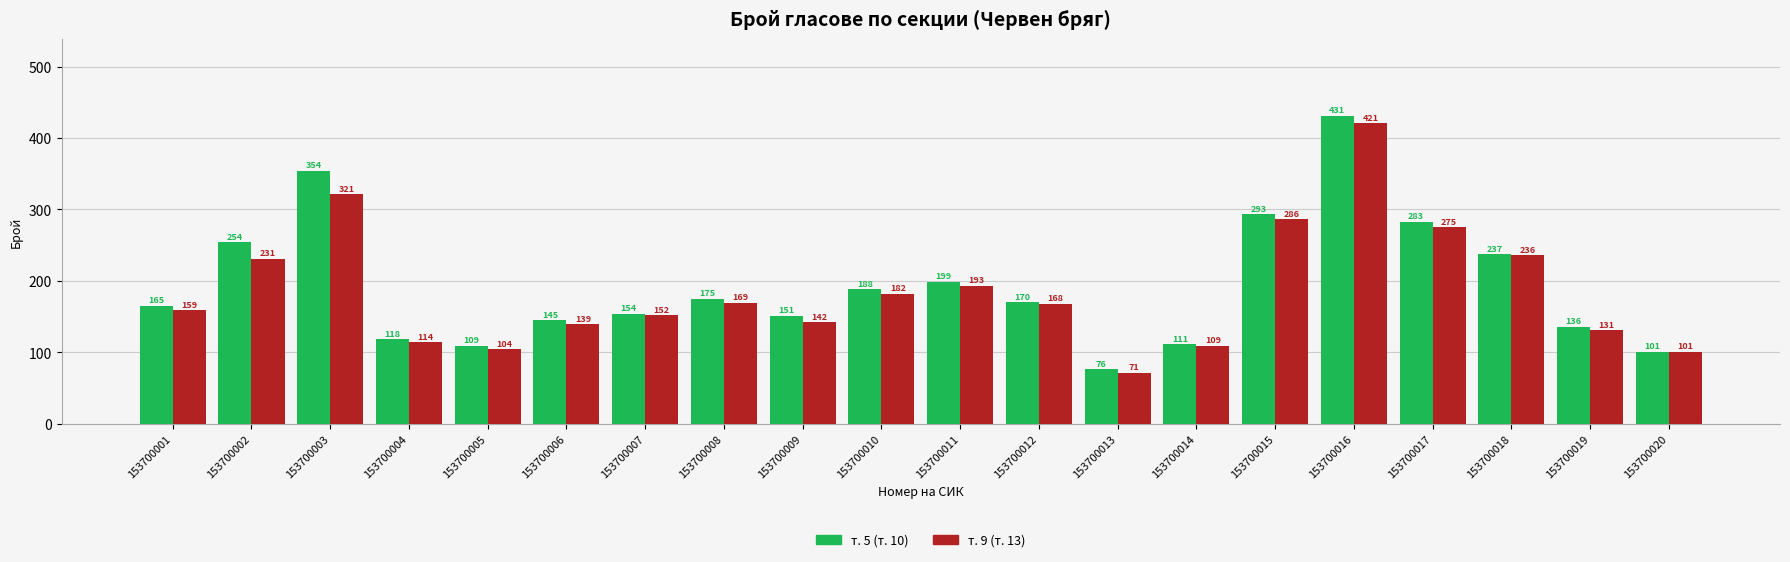

How many data points does each series have?

20